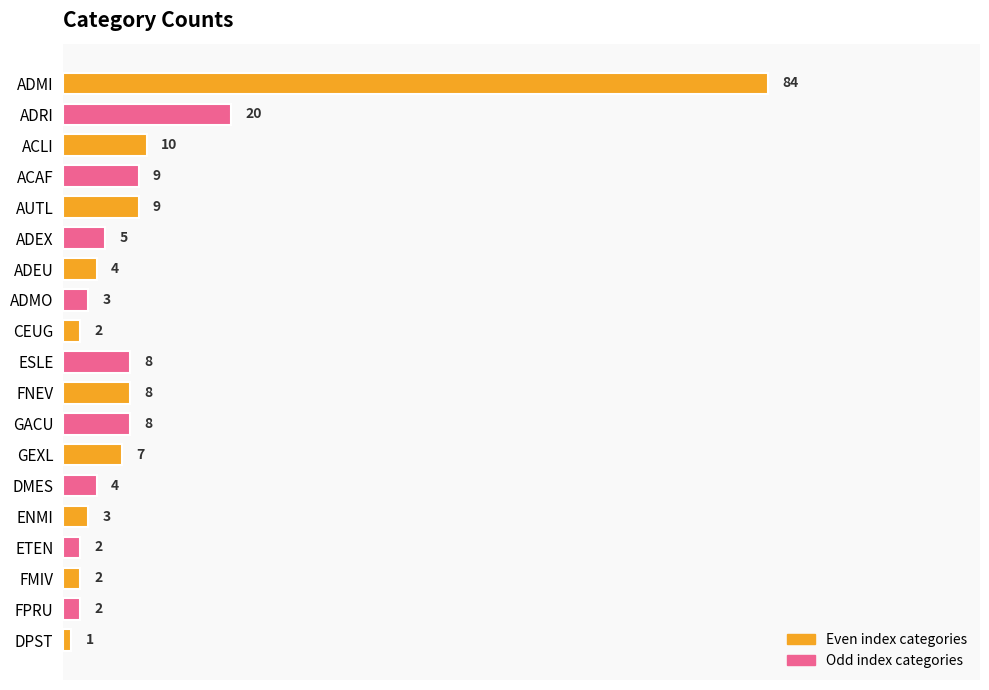

What is the greatest value displayed?

84